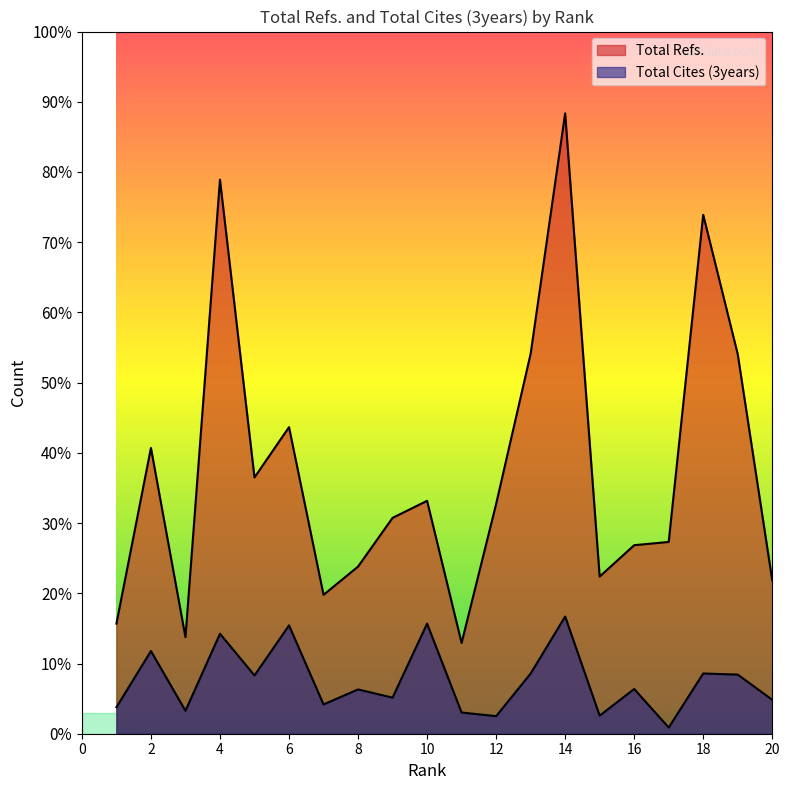

True or false: Total Cites (3years) and Total Refs. intersect in this chart.

False